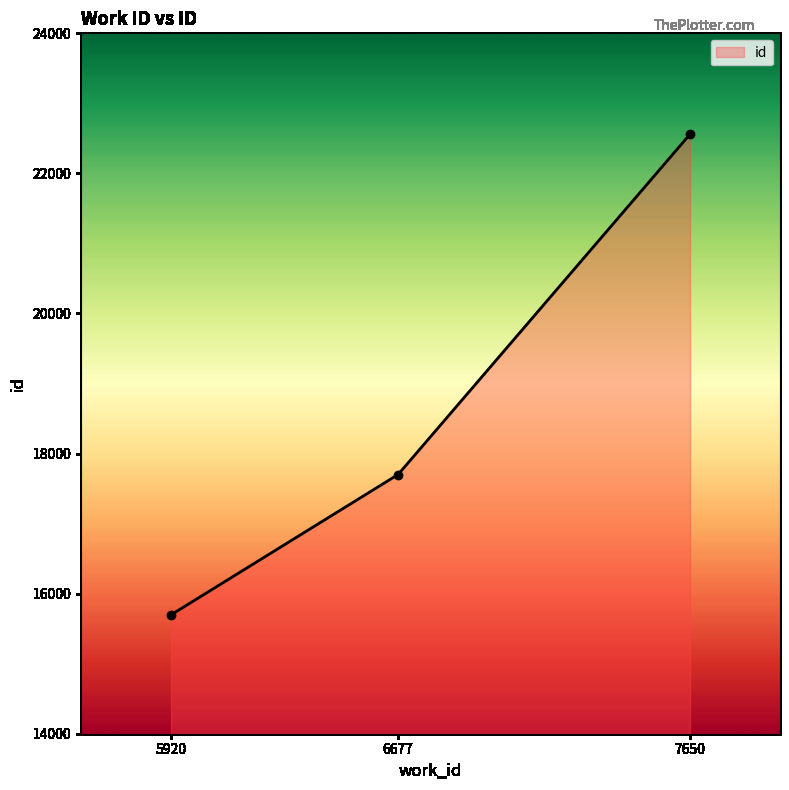

How many values are between 15697 and 22559?

3